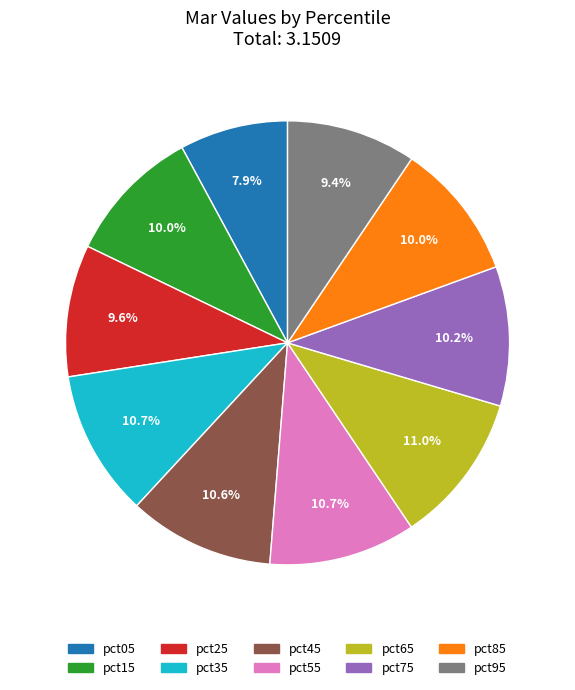

To the nearest percent, what is the difference between the largest and smallest slice percentages?

3%